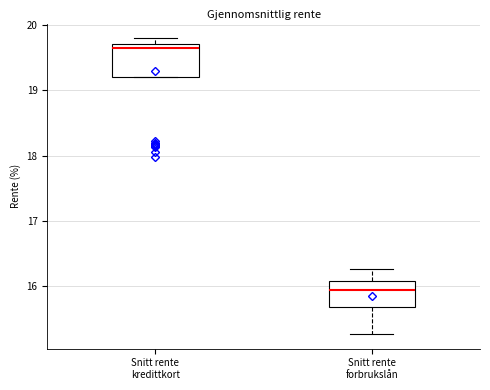

Reading left to right, read every box against the y-axis: the position of its median line, the range the box covers, and the ends of its whiskers. The values are not printed on the chart, so give them approximately, as read against the axis.

Snitt rente kredittkort: median 19.6, box 19.2 to 19.7, whiskers 19.2 to 19.8
Snitt rente forbrukslån: median 15.9, box 15.7 to 16.1, whiskers 15.3 to 16.3